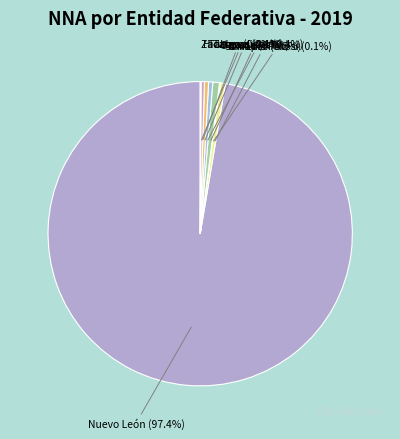

Which category has the biggest portion of the pie?

Nuevo León